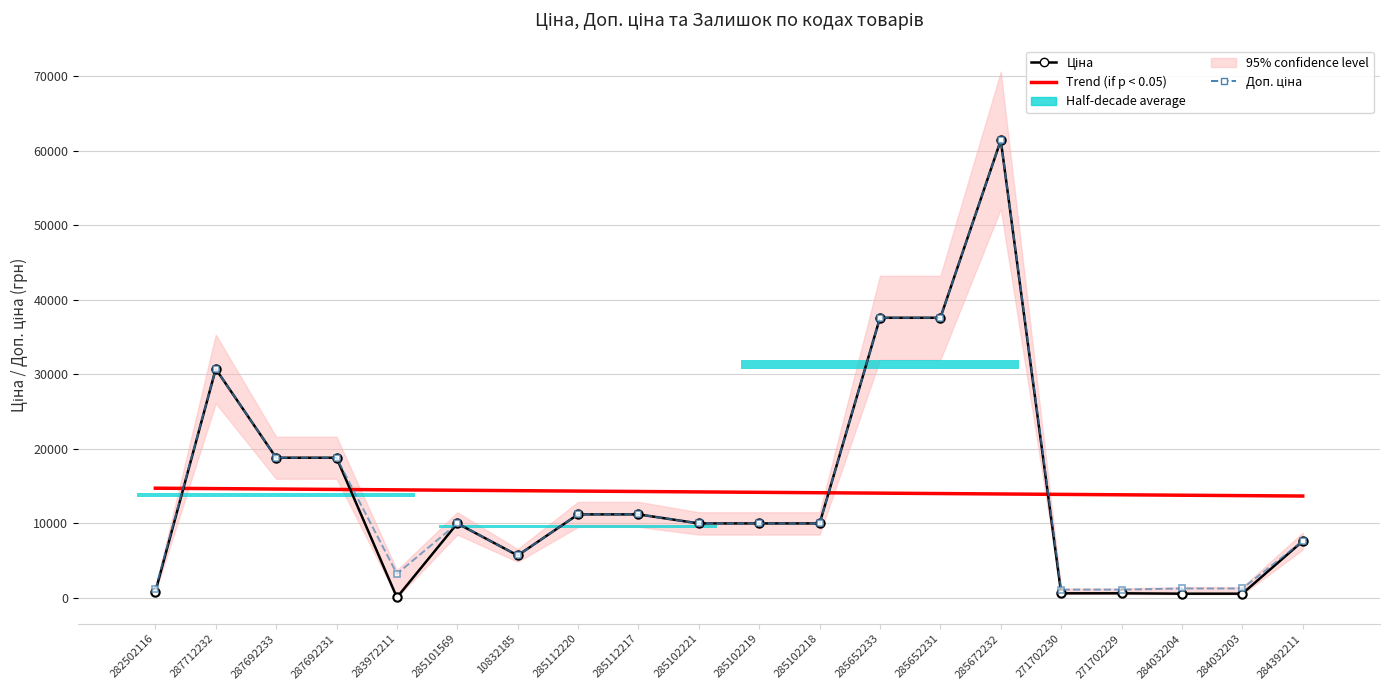

At which label is Trend (if p < 0.05) closest to 14179?

285102219